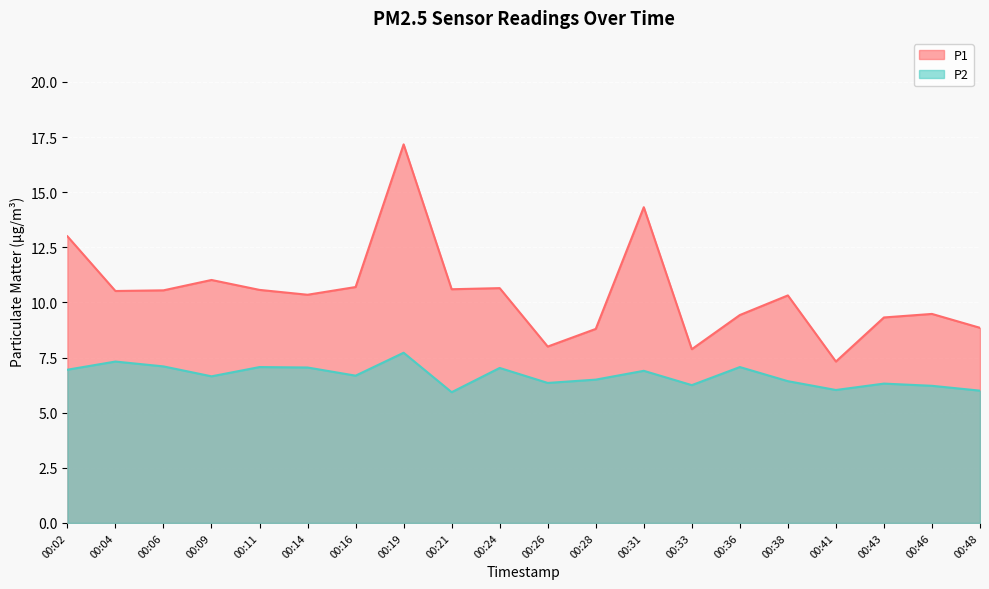

Rank the series by their maximum value, from lowest to highest.

P2, P1